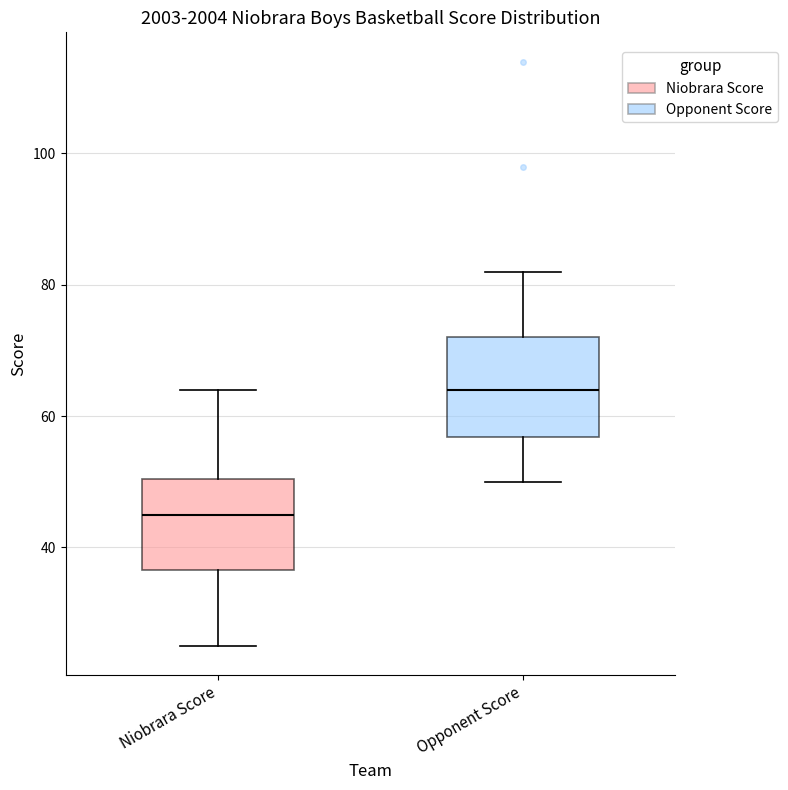

Reading left to right, transcribe this box plot: for each box, give where its median line is, the range the box spans, and where its two whiskers end, as read against the y-axis. The values are not printed on the chart, so give them approximately, as read against the axis.

Niobrara Score: median 46, box 36 to 50, whiskers 26 to 64
Opponent Score: median 64, box 56 to 72, whiskers 50 to 82